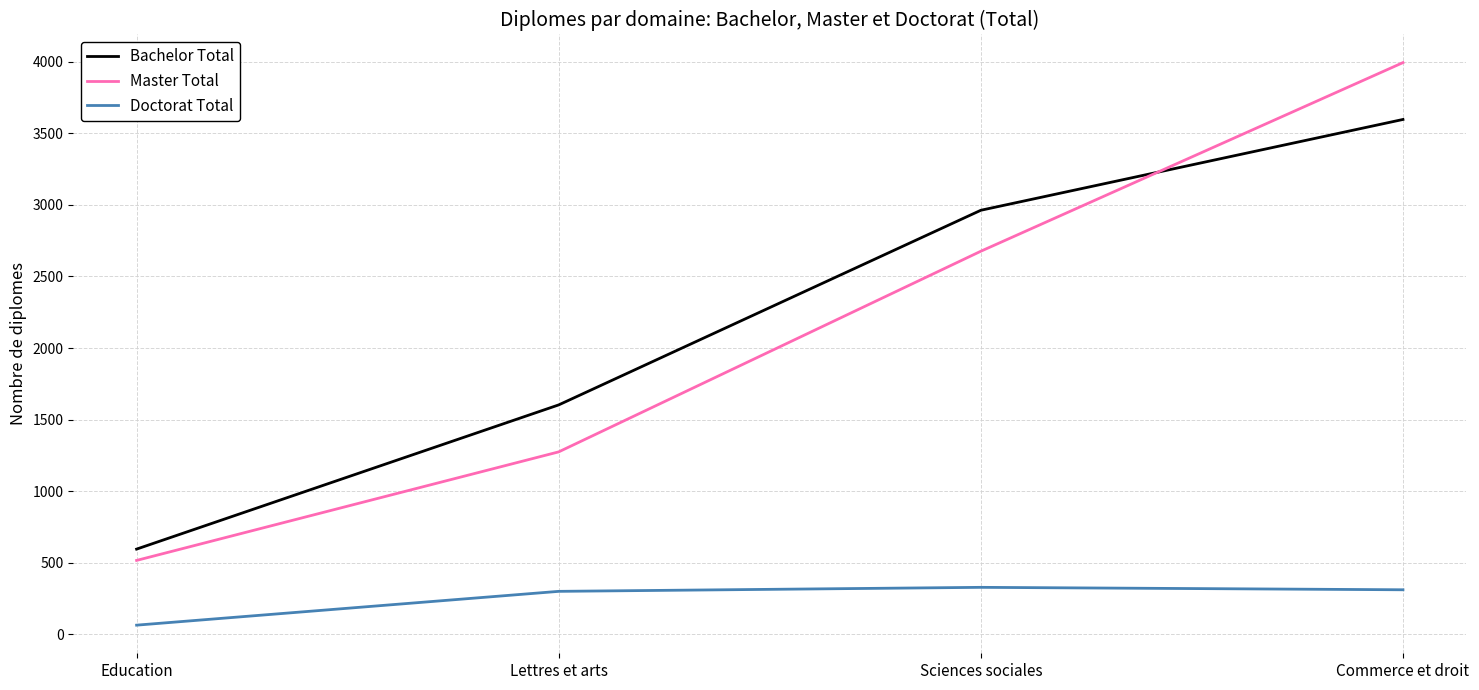

How many values in the Bachelor Total series are below 2962?

2